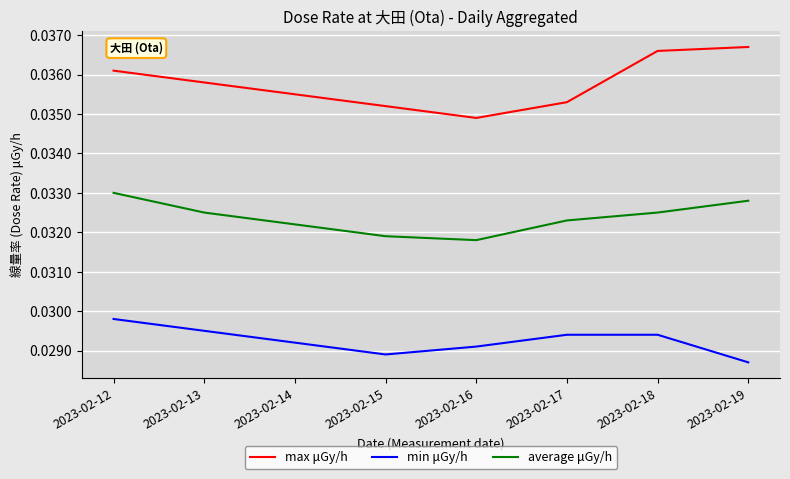

At which label is min μGy/h closest to 0?

2023-02-19